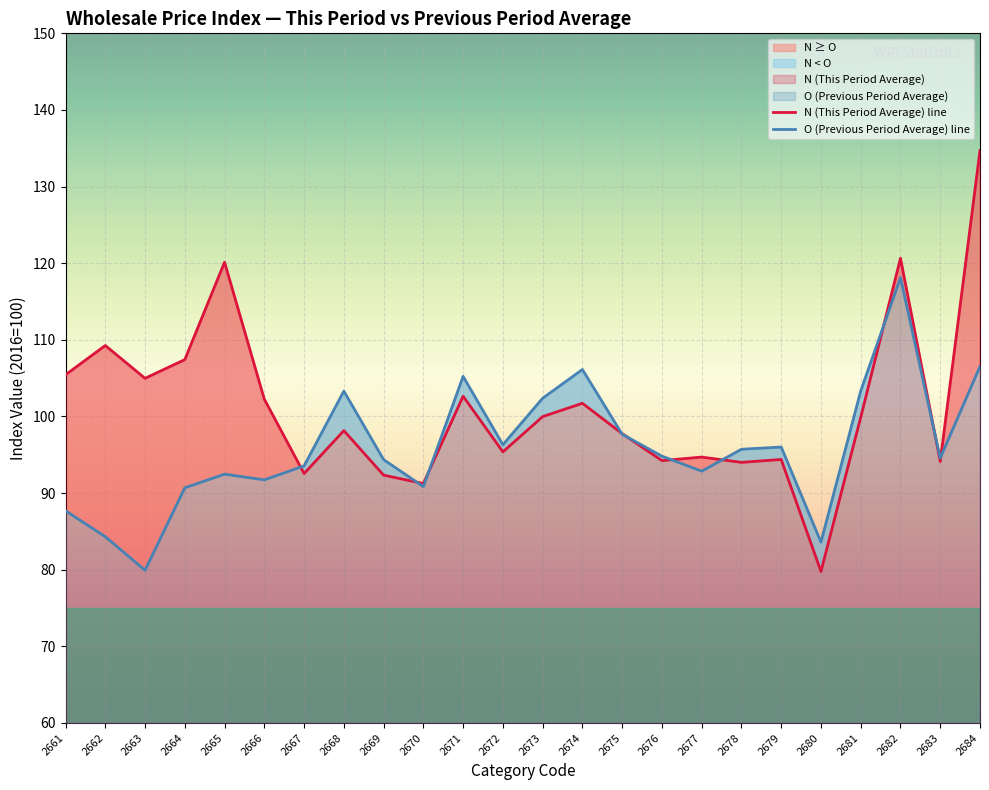

Is the value of O (Previous Period Average) line at 2678 greater than the value of N (This Period Average) line at 2677?

Yes